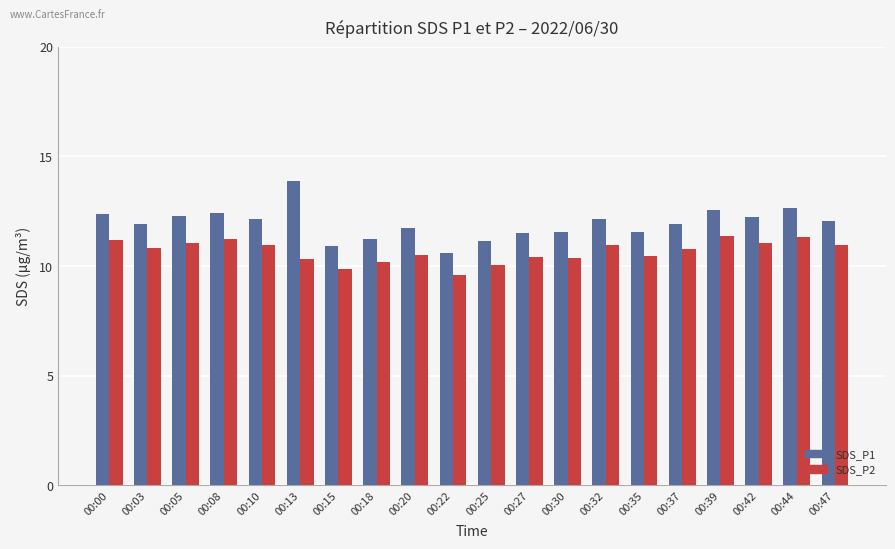

What value does the SDS_P1 series have at 00:20?

11.7